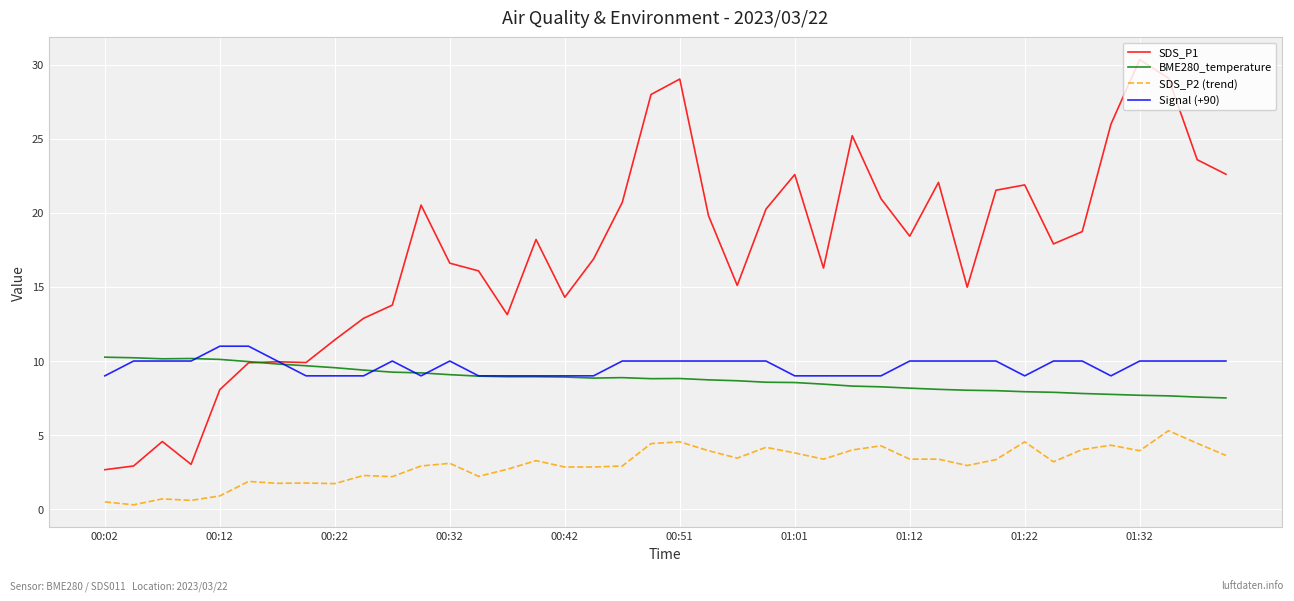

Which series has the largest range (max minus min)?

SDS_P1